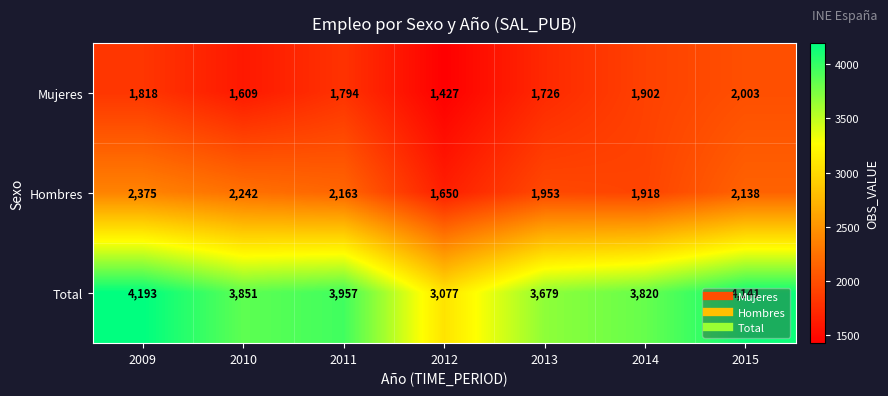

Which series has the widest spread of values?

Total